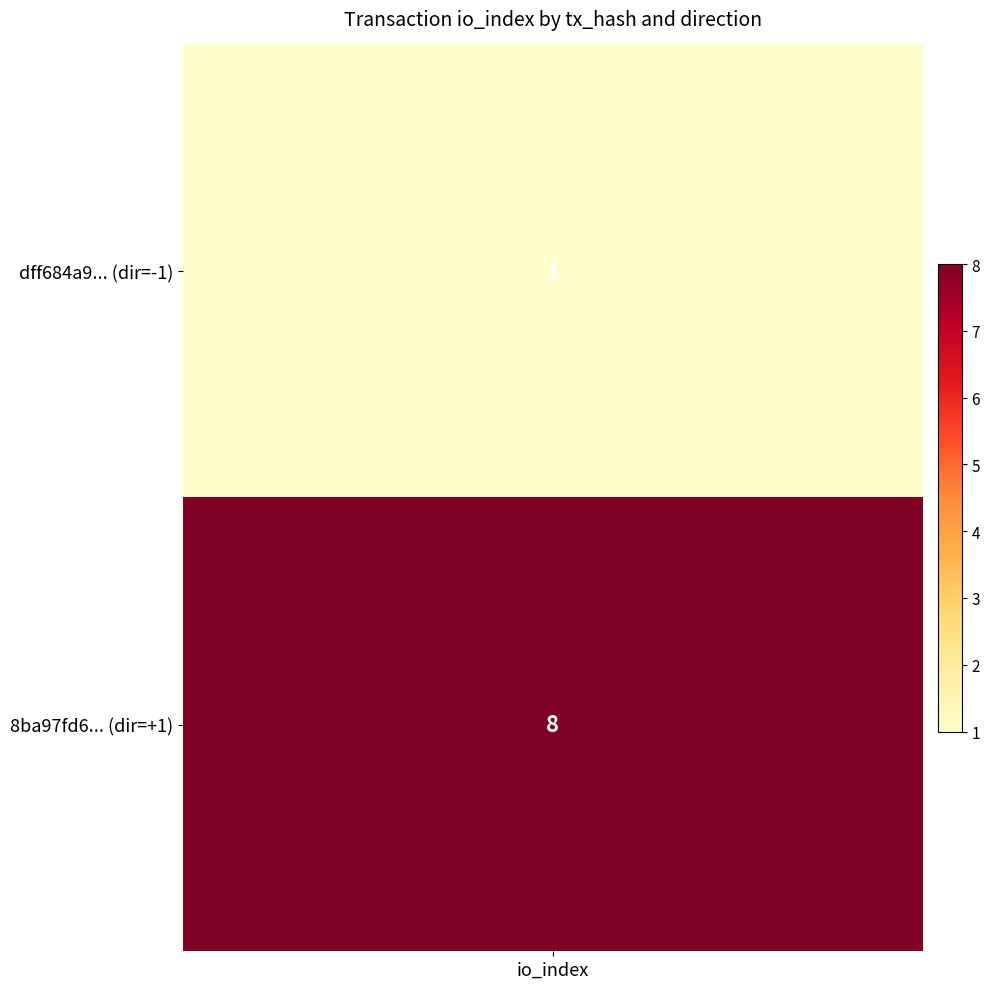

Which series has the largest range (max minus min)?

8ba97fd6...